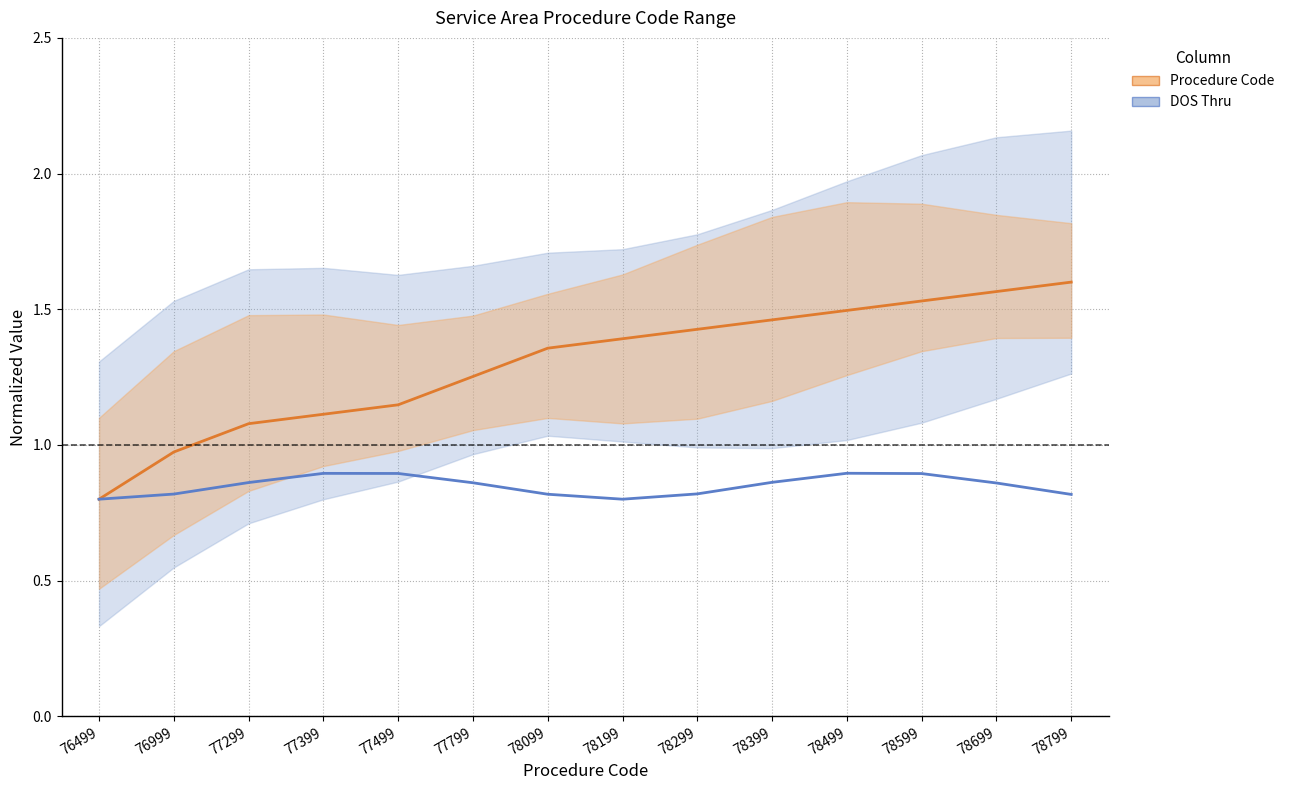

List the labels in order of Procedure Code value, largest first.

78799, 78699, 78599, 78499, 78399, 78299, 78199, 78099, 77799, 77499, 77399, 77299, 76999, 76499